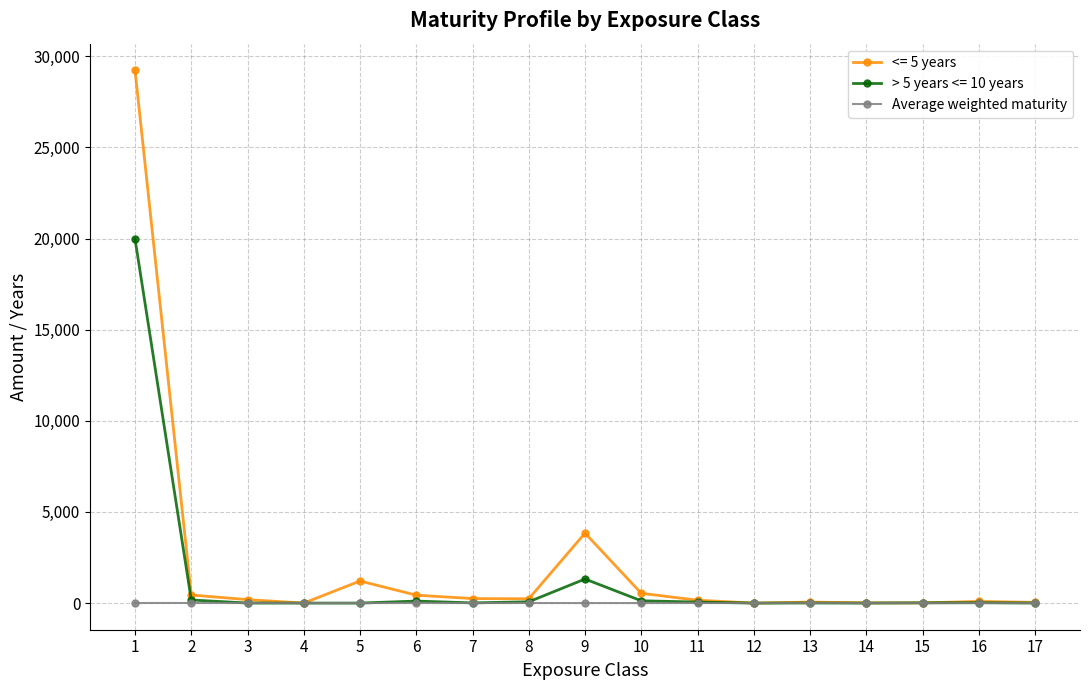

True or false: Average weighted maturity has more than 2 interior local peaks.

True